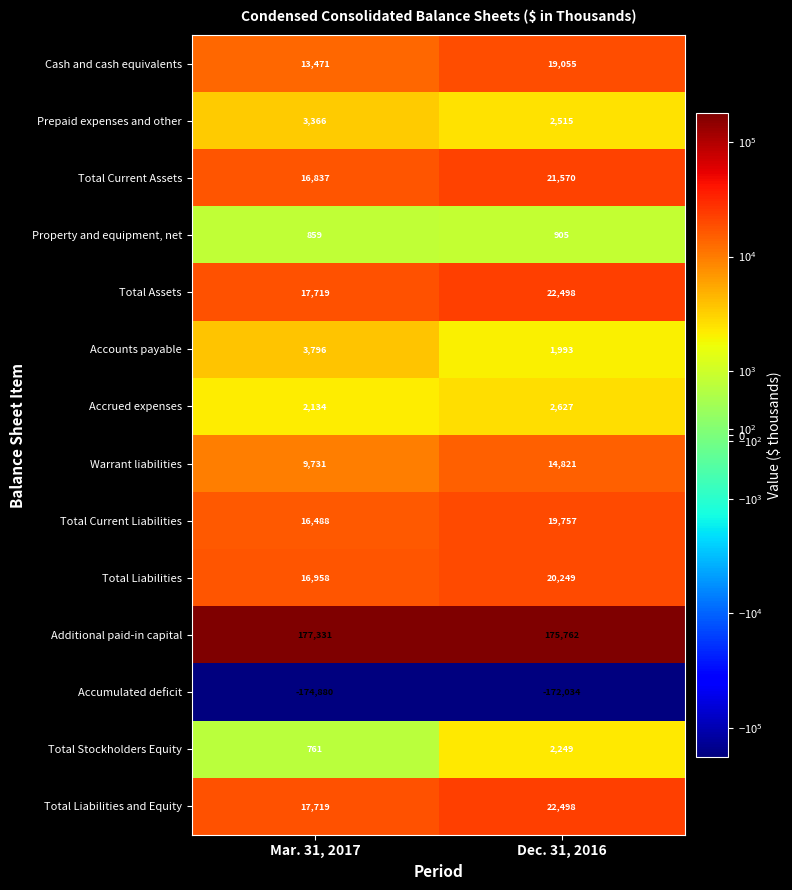

Which label corresponds to the smallest value in the chart?

Mar. 31, 2017